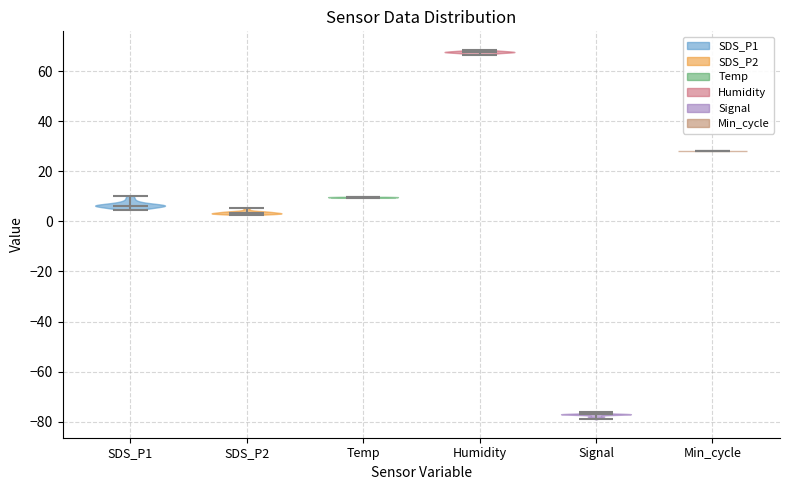

What is the lowest point the violin for Temp reaches on the y-axis? The values are not printed on the chart, so give them approximately, as read against the axis.

10